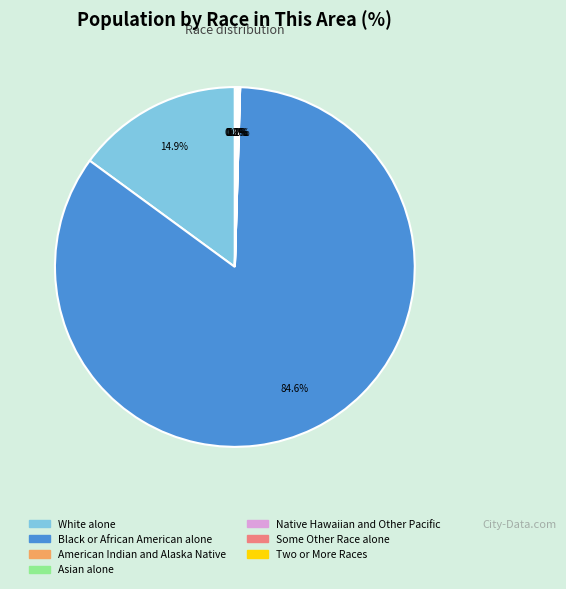

Does any single category account for the majority?

Yes